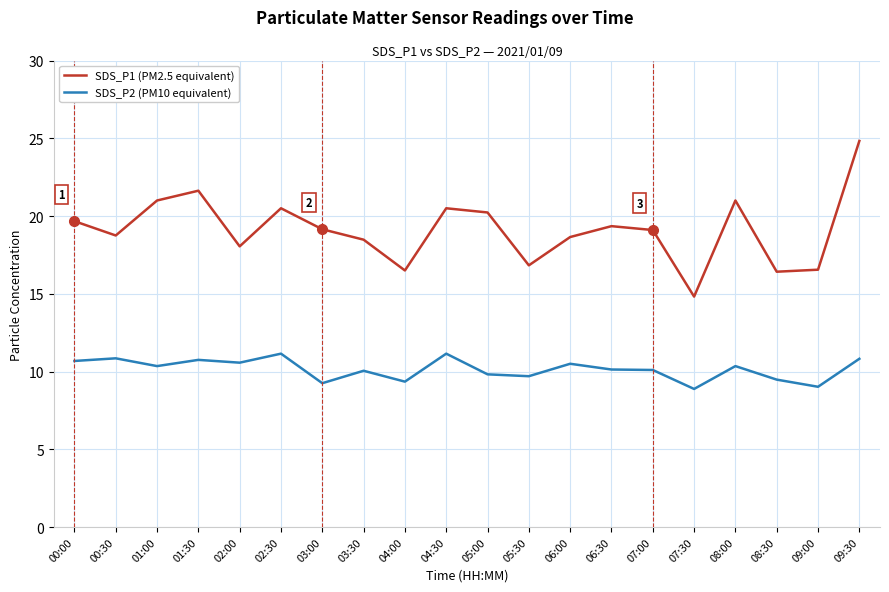

The value of SDS_P2 (PM10 equivalent) at 05:00 is 9.8. True or false?

True